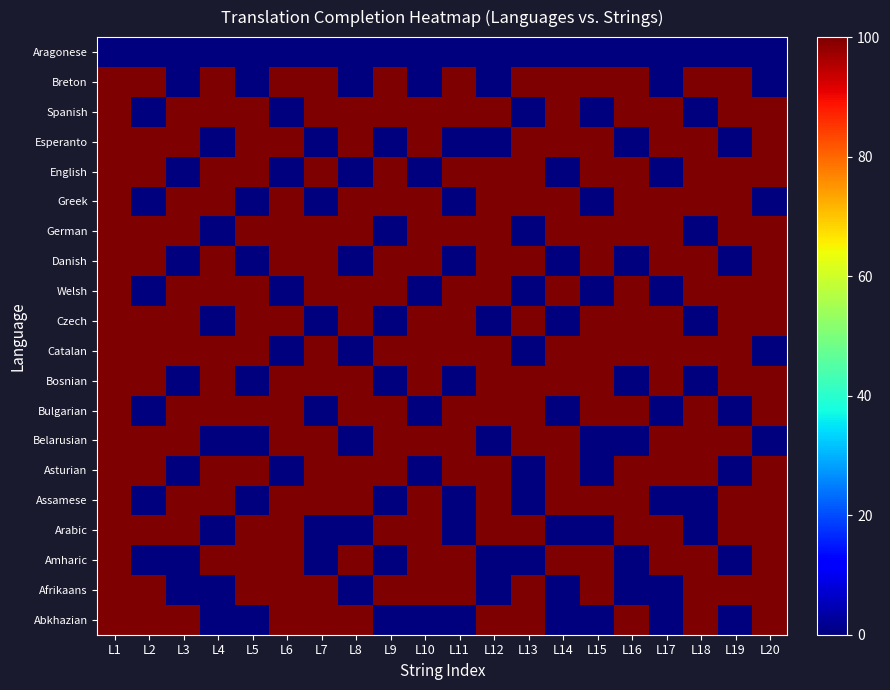

Which category has the lowest value across all series?

L4